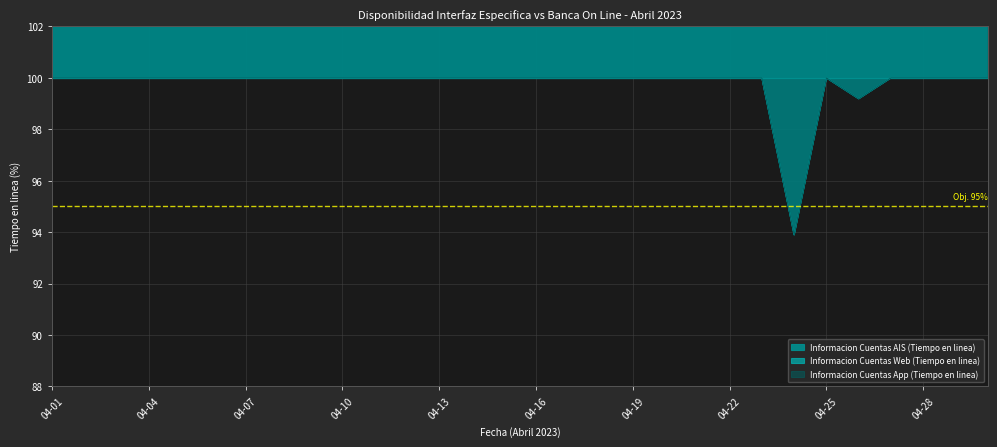

What is the average value of the Informacion Cuentas App (Tiempo en linea) series?

99.8